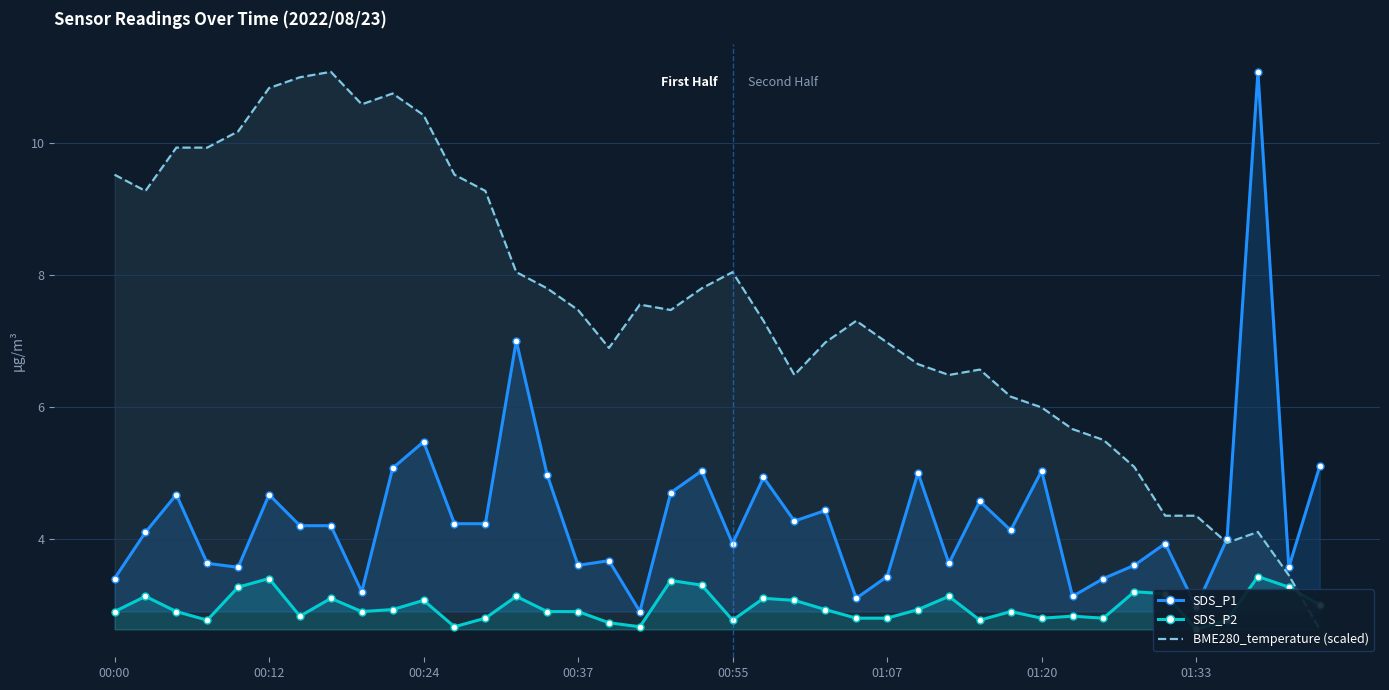

What is the minimum value for SDS_P1?

2.9